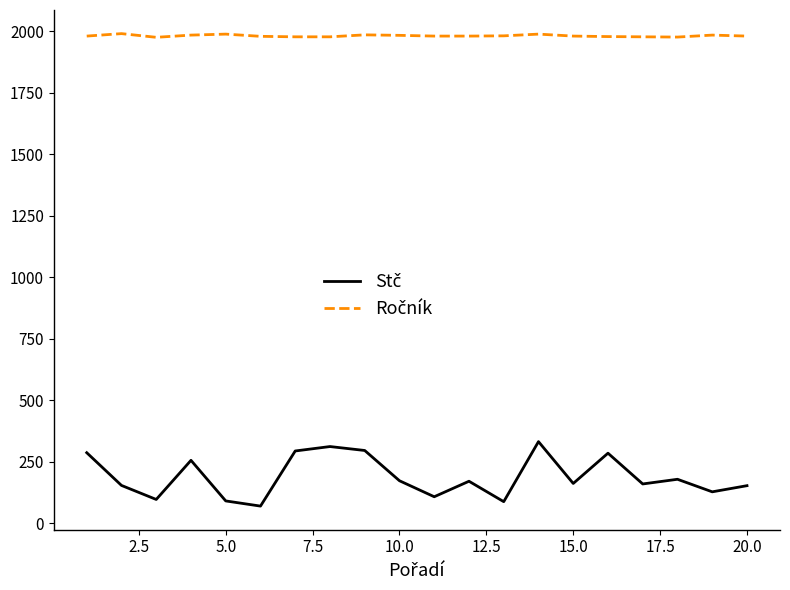

How many lines are shown in the chart?

2